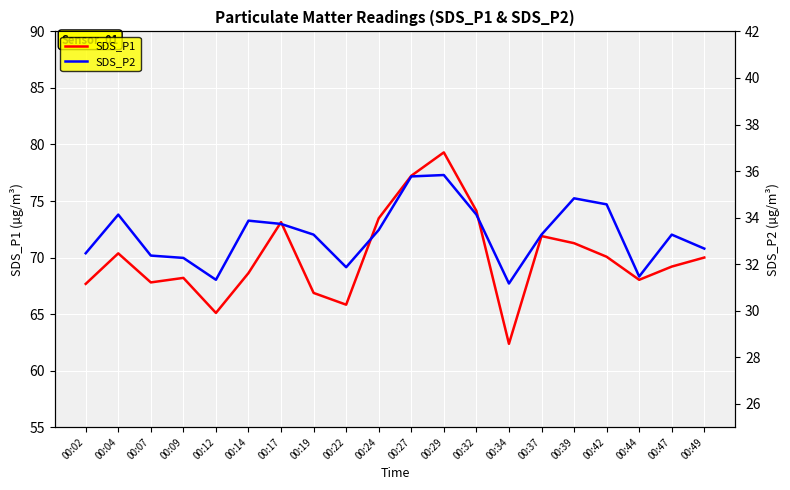

Reading left to right, list all the values displayed in this chart.

SDS_P1: 00:02=67.7	00:04=70.4	00:07=67.8	00:09=68.2	00:12=65.1	00:14=68.6	00:17=73.1	00:19=66.9	00:22=65.8	00:24=73.5	00:27=77.2	00:29=79.3	00:32=74.1	00:34=62.4	00:37=71.9	00:39=71.3	00:42=70.1	00:44=68.0	00:47=69.2	00:49=70.0
SDS_P2: 00:02=32.5	00:04=34.1	00:07=32.4	00:09=32.3	00:12=31.3	00:14=33.9	00:17=33.7	00:19=33.3	00:22=31.9	00:24=33.5	00:27=35.8	00:29=35.8	00:32=34.1	00:34=31.2	00:37=33.3	00:39=34.8	00:42=34.6	00:44=31.5	00:47=33.3	00:49=32.7